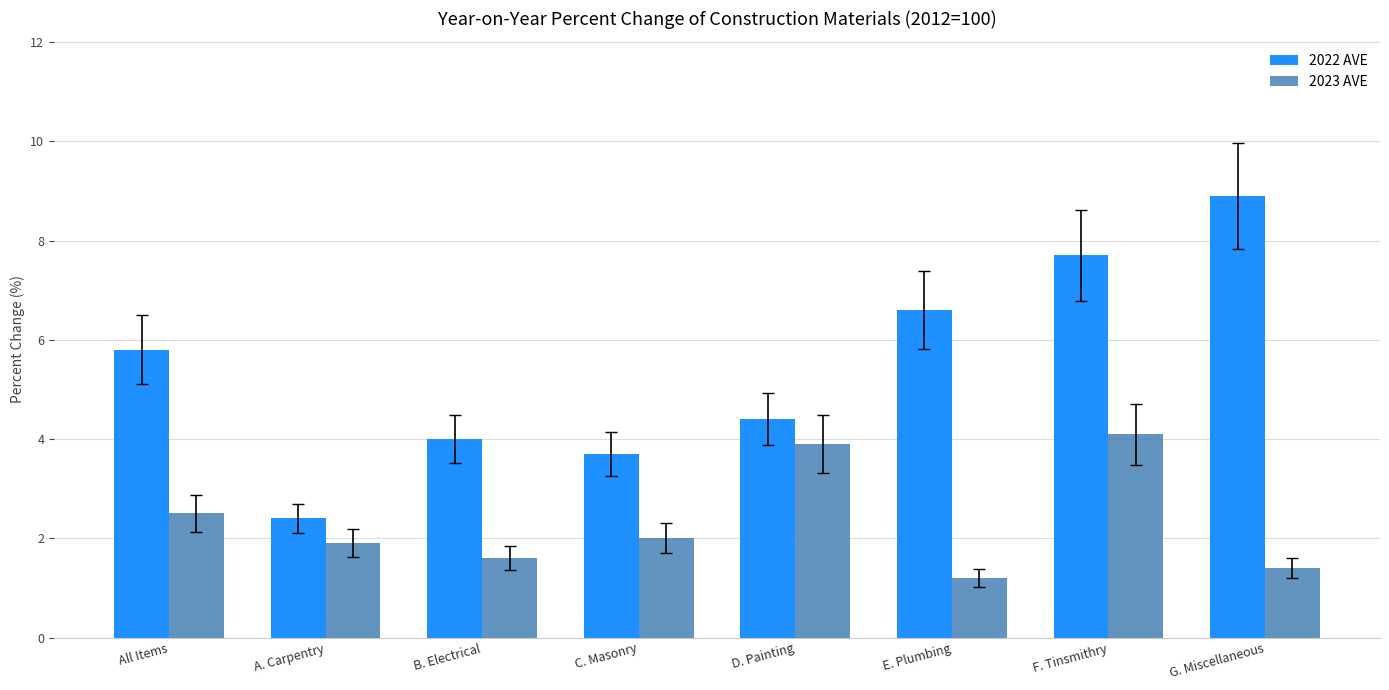

How many categories are shown in the chart?

8